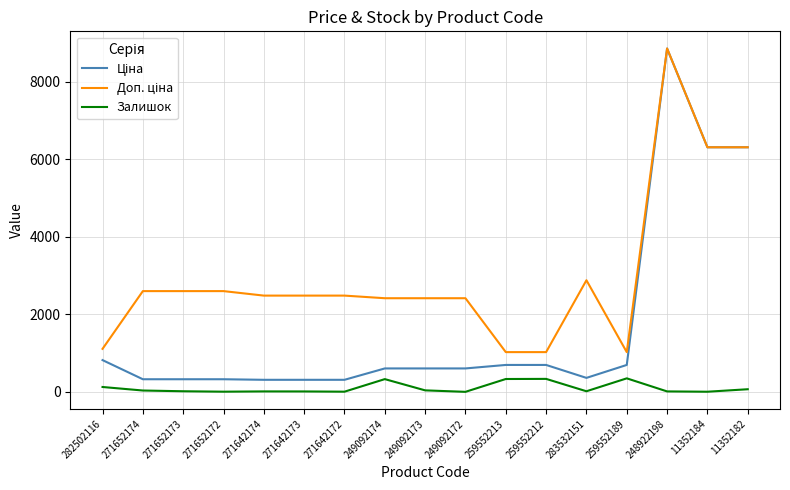

Is it true that Залишок equals 67.0 at 11352182?

True